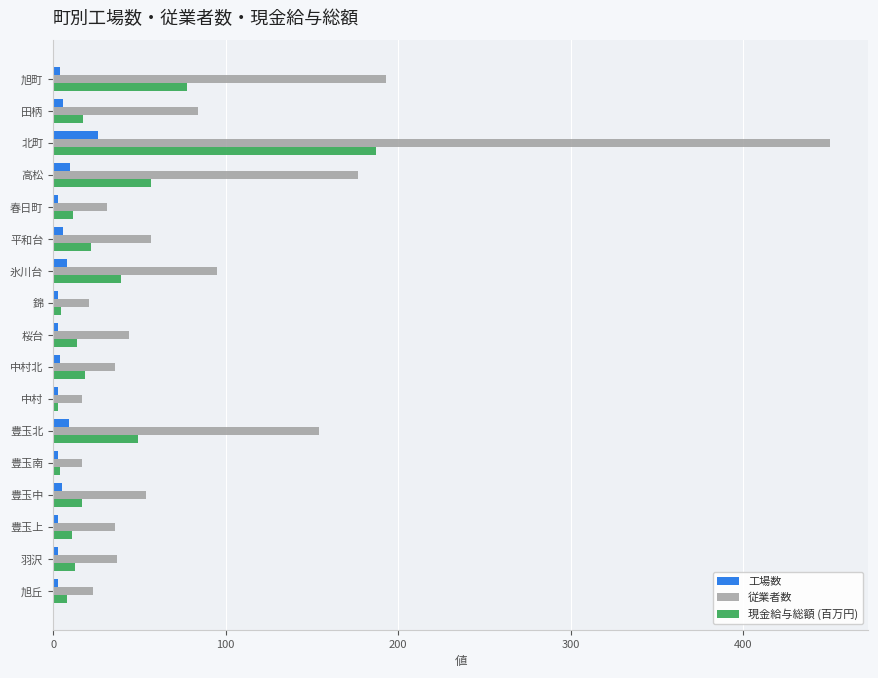

At which category is the sum across all series the highest?

北町